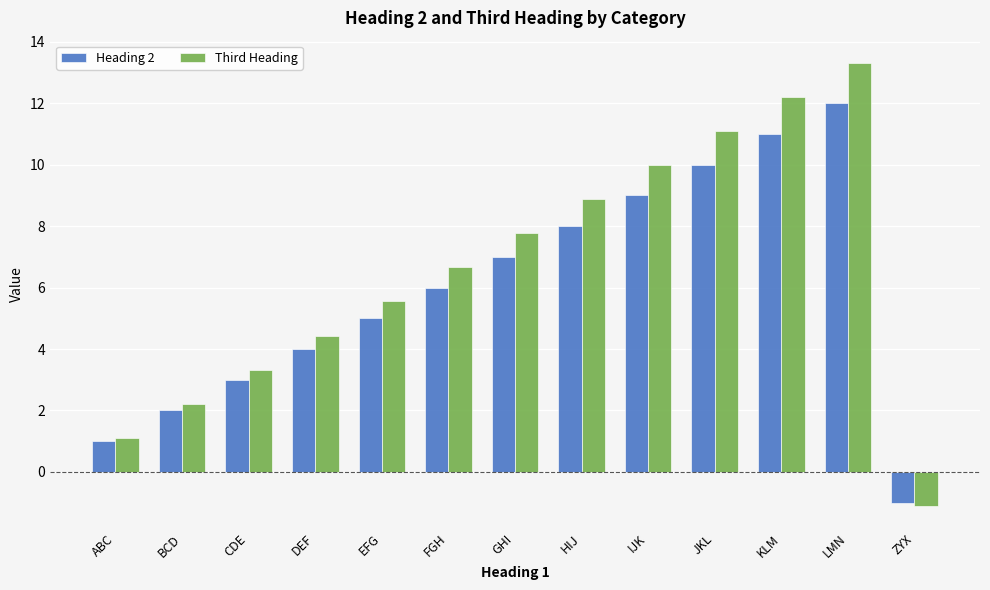

Is it true that Third Heading equals 7.0 at DEF?

False